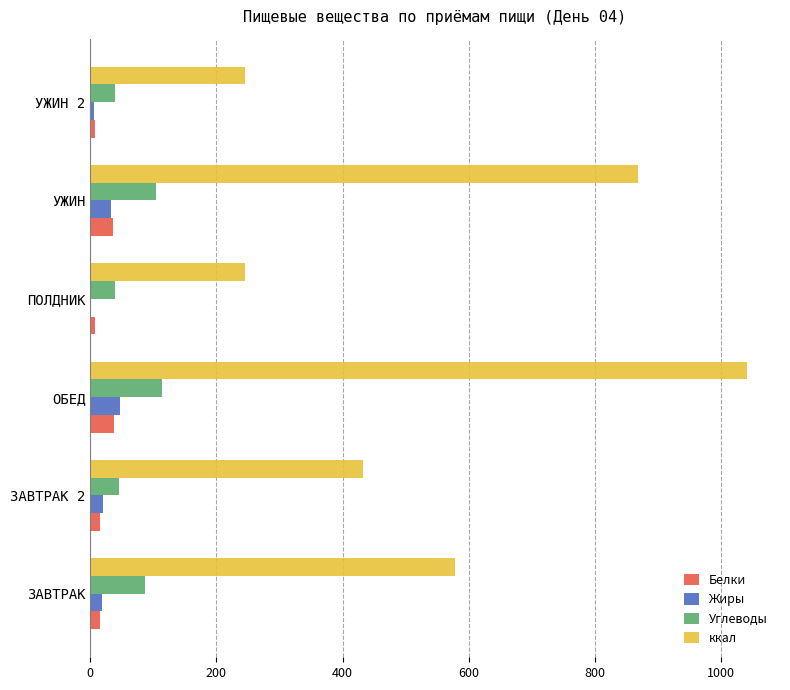

What is the maximum value for Жиры?

47.8